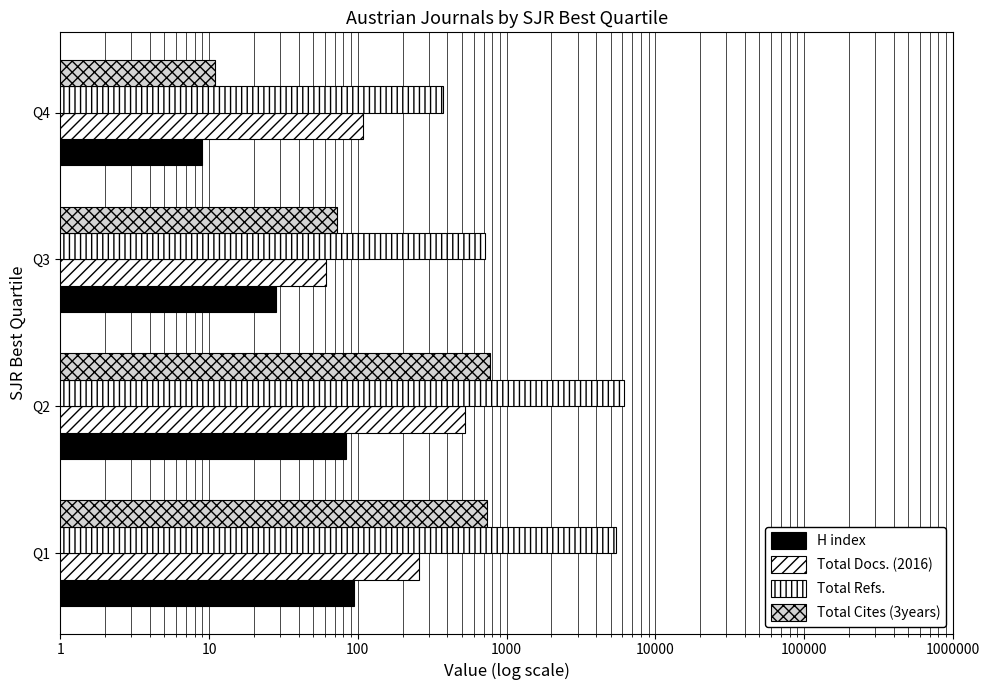

How many values in the Total Refs. series are below 5410?

2